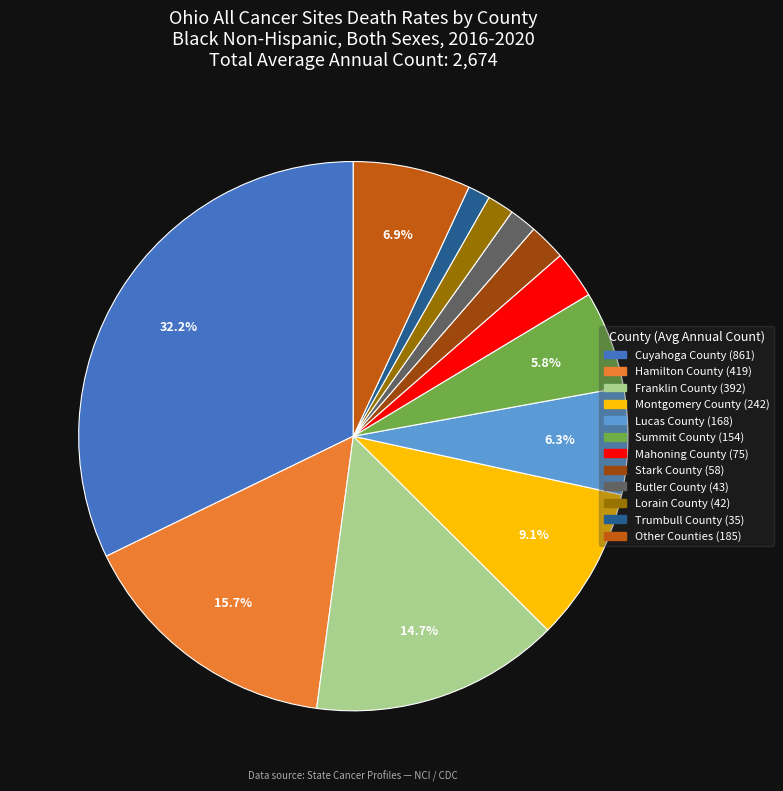

Is there any slice that represents more than half of the pie?

No